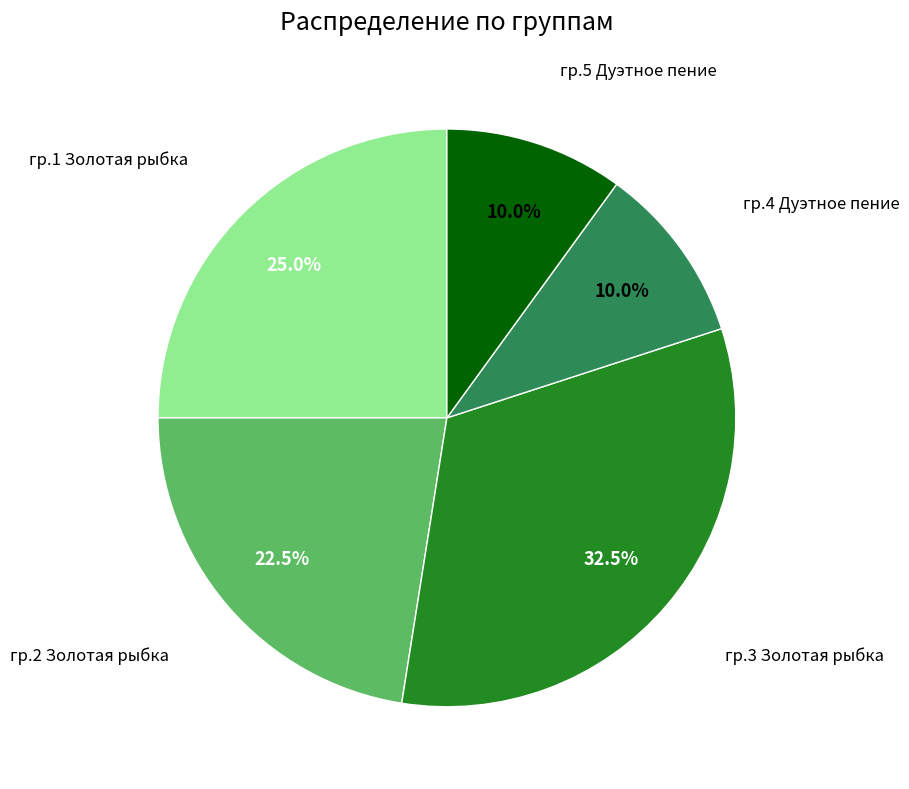

Is there a majority slice in this chart?

No